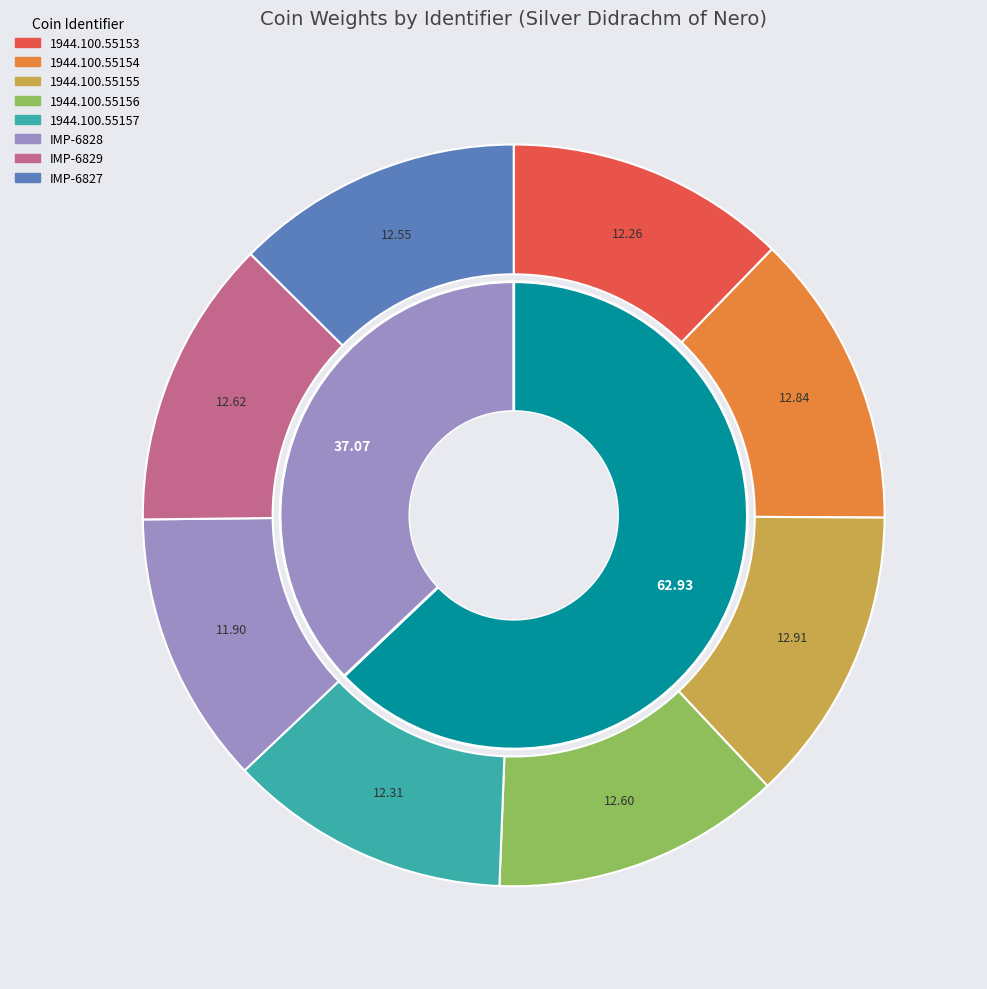

Which category has the smallest portion of the pie?

IMP-6828